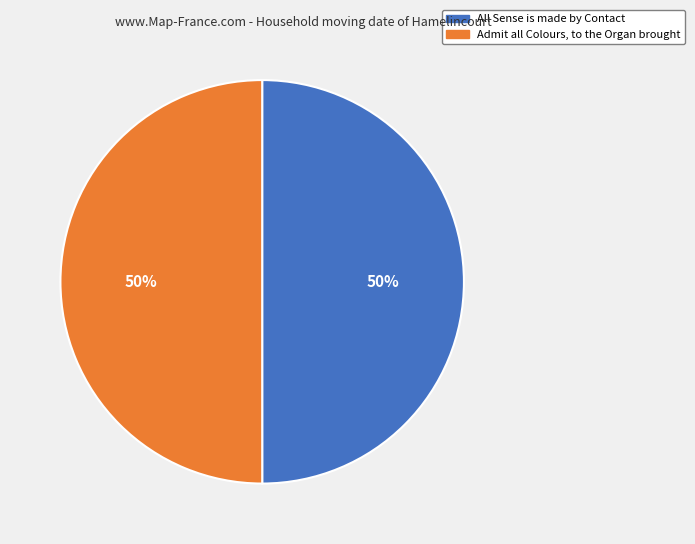

To the nearest percent, what percentage of the pie is Admit all Colours, to the Organ brought?

50%